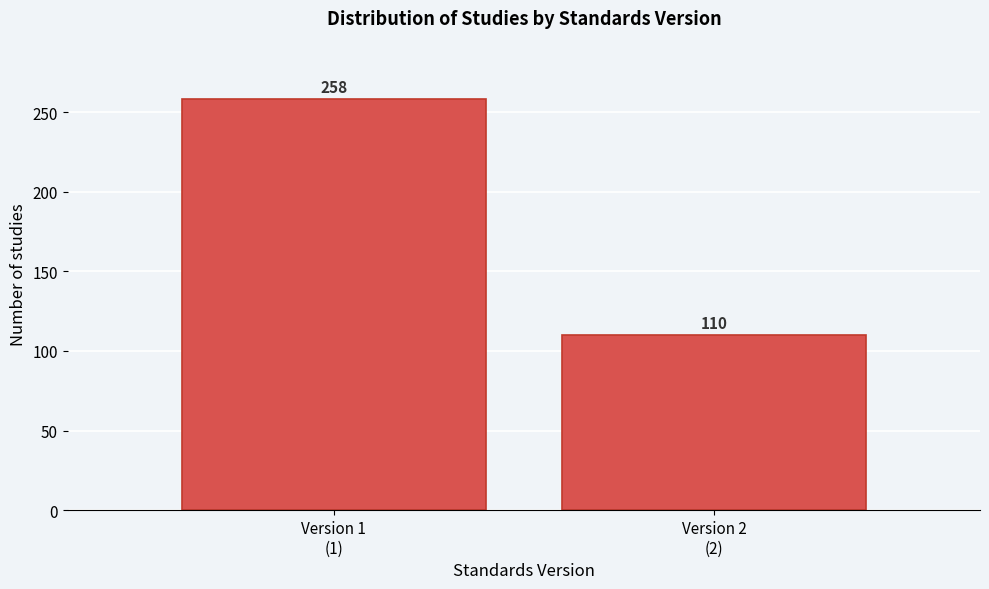

Reading left to right, what are all the values shown in this chart?

258	110